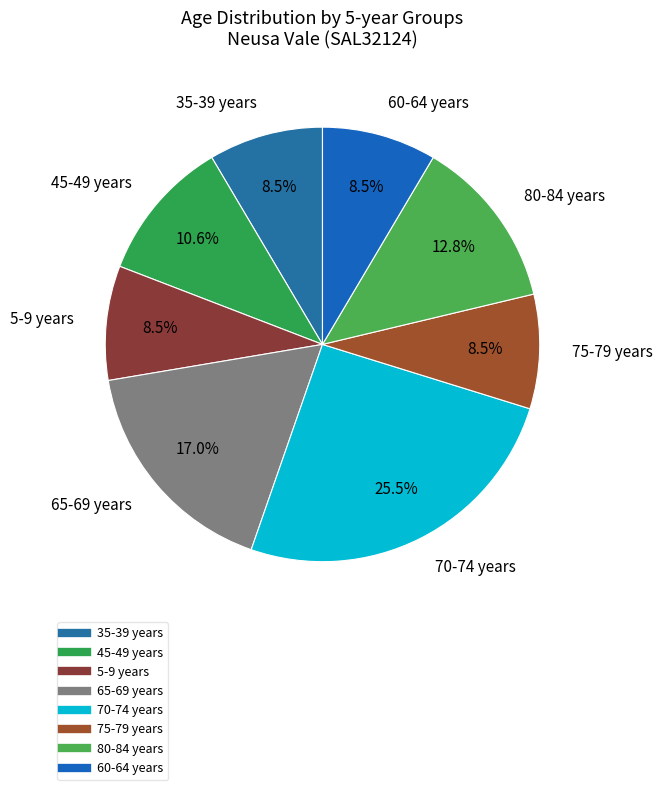

Is the sum of 75-79 years and 80-84 years greater than half?

No